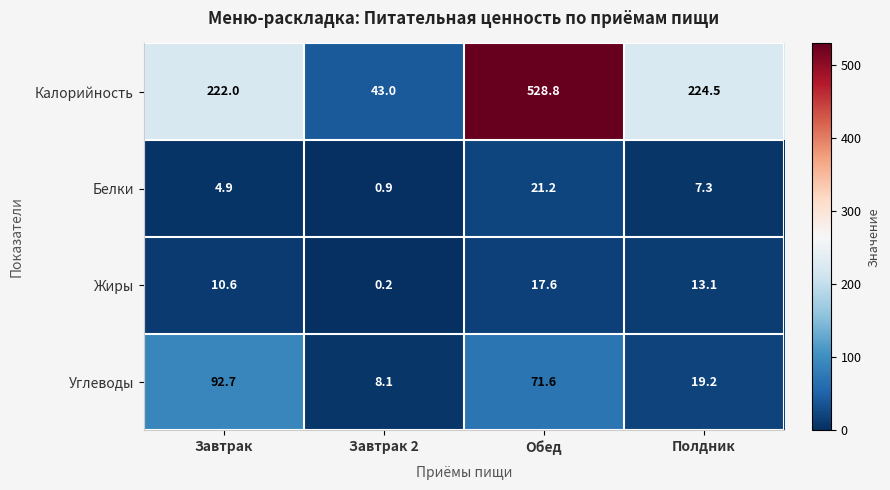

What is the smallest value displayed?

0.2